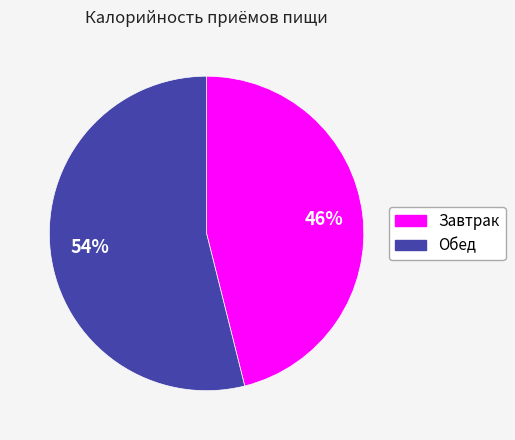

To the nearest percent, what is the difference between the largest and smallest slice percentages?

8%